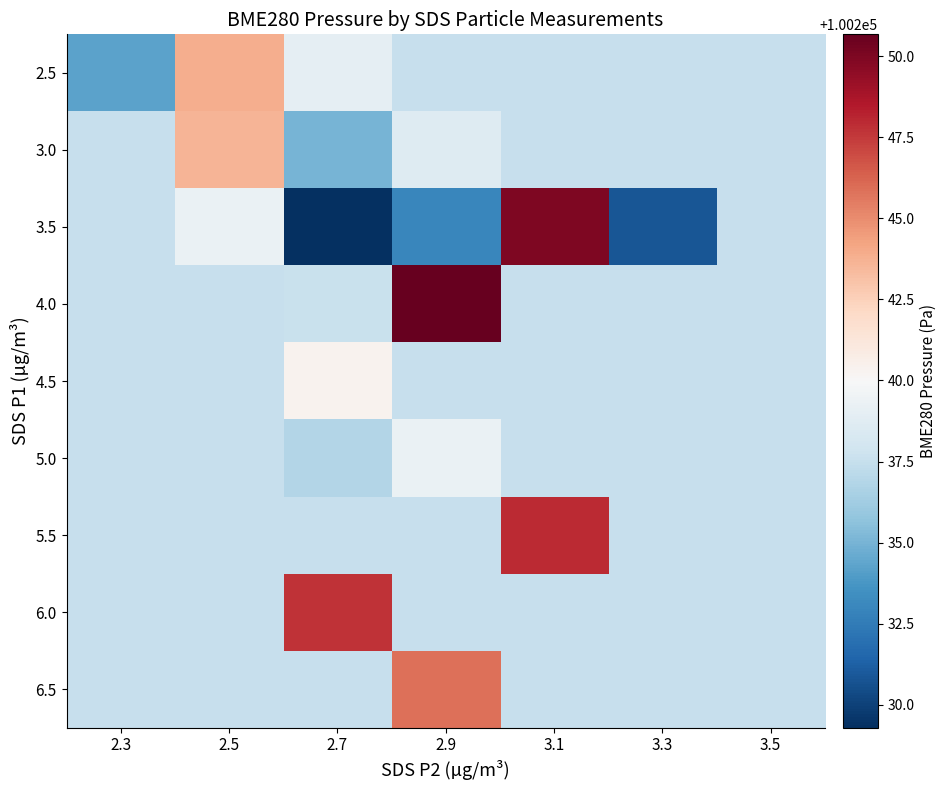

What is the spread (max minus min) of values at 2.9?

17.7